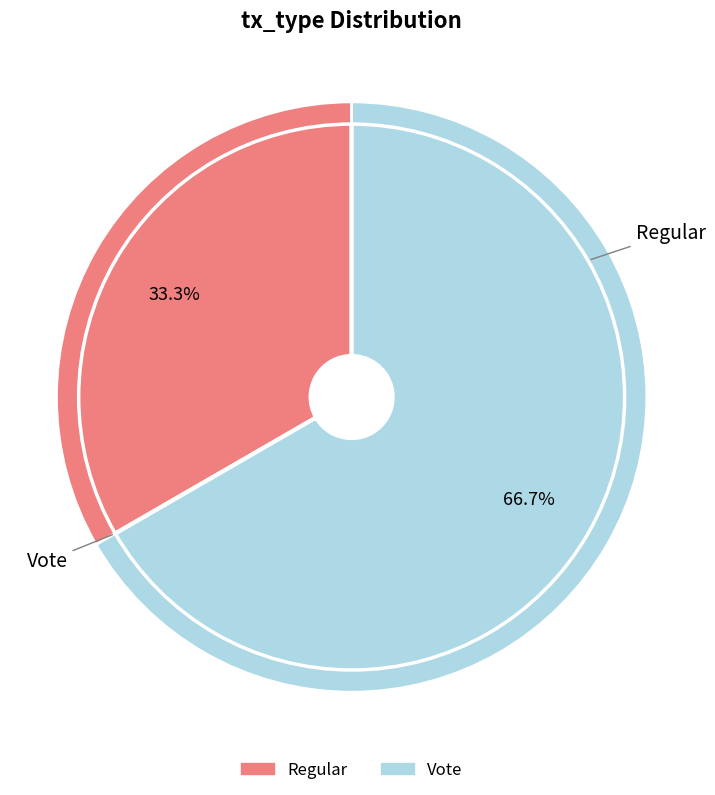

Which slice is the smallest?

Regular